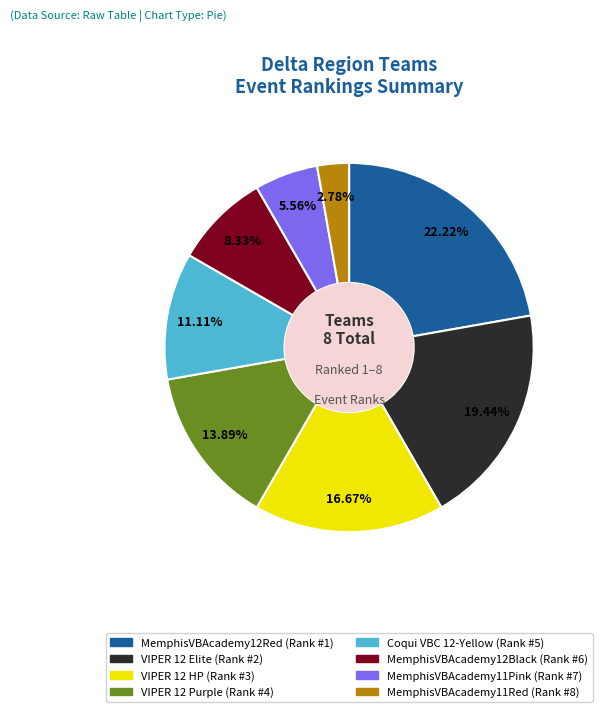

To the nearest percent, what portion does VIPER 12 Elite represent?

19%